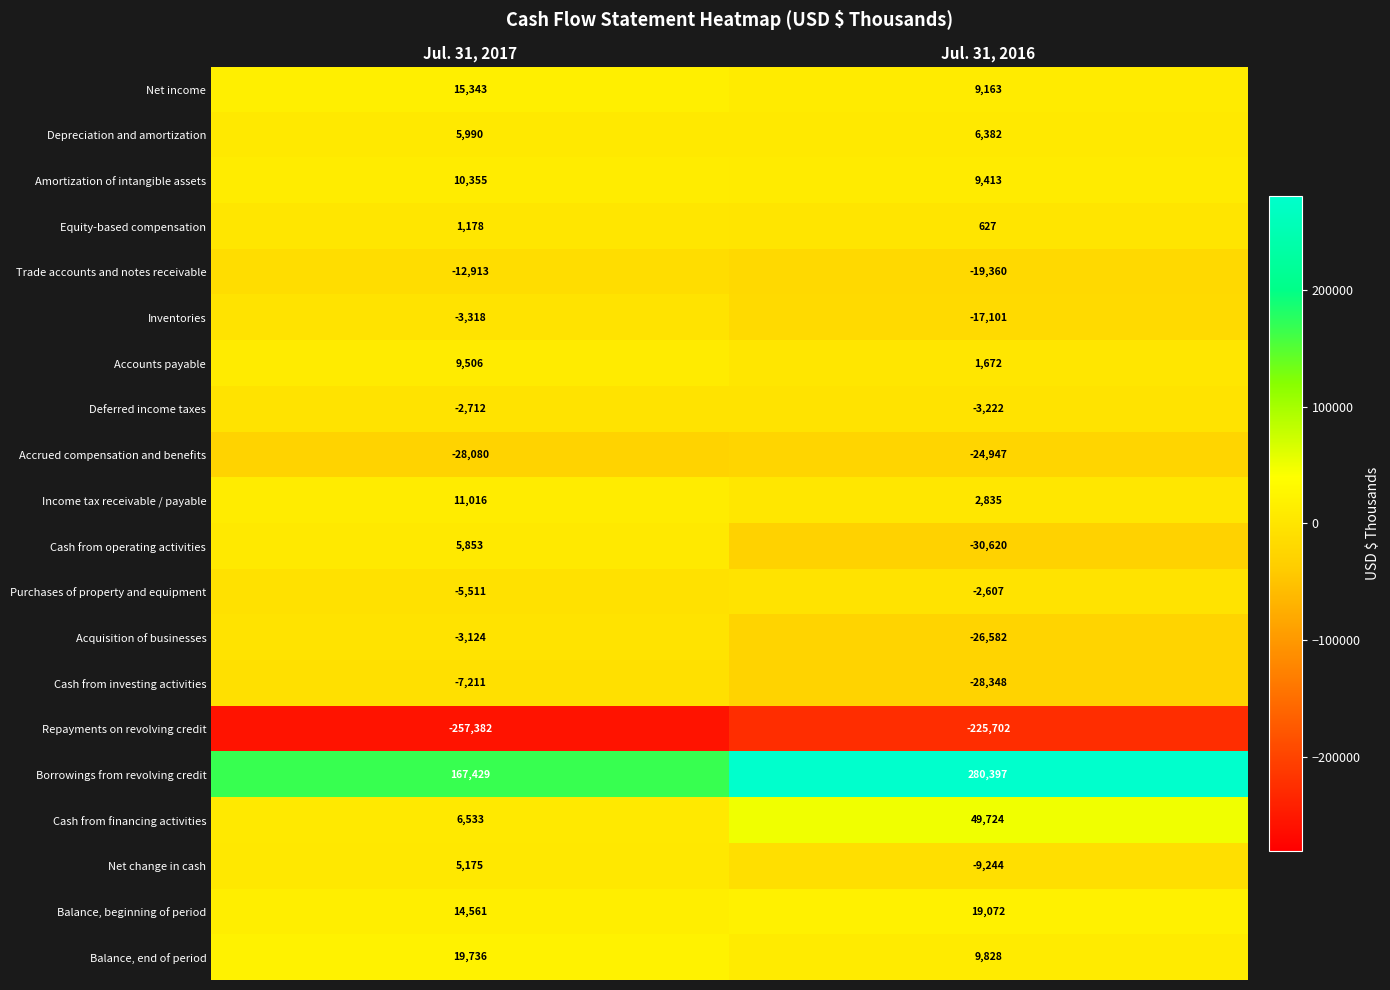

Rank the series at Jul. 31, 2017 from highest to lowest value.

Borrowings from revolving credit, Balance, end of period, Net income, Balance, beginning of period, Income tax receivable / payable, Amortization of intangible assets, Accounts payable, Cash from financing activities, Depreciation and amortization, Cash from operating activities, Net change in cash, Equity-based compensation, Deferred income taxes, Acquisition of businesses, Inventories, Purchases of property and equipment, Cash from investing activities, Trade accounts and notes receivable, Accrued compensation and benefits, Repayments on revolving credit